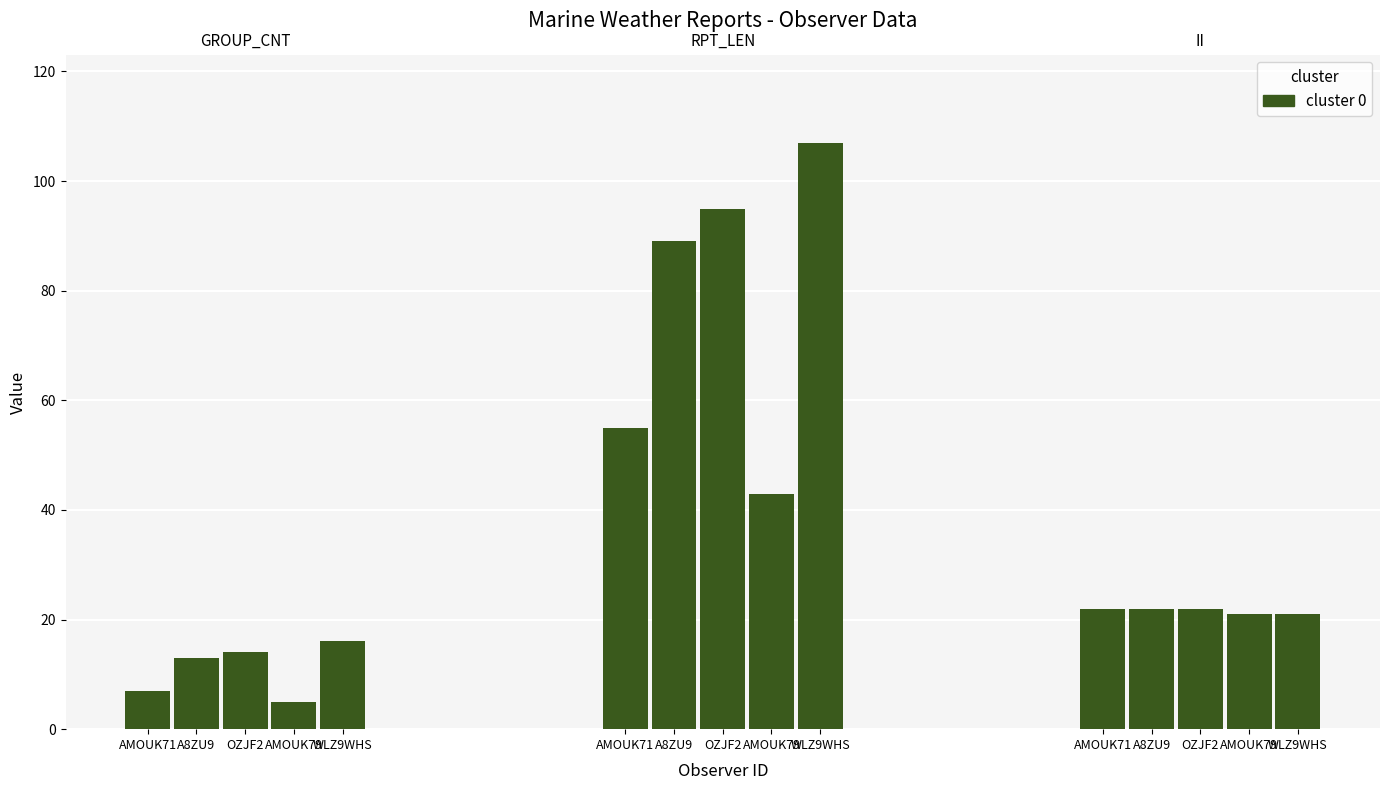

Rank the categories by value from lowest to highest.

AMOUK79, AMOUK71, A8ZU9, OZJF2, WLZ9WHS, AMOUK79, WLZ9WHS, AMOUK71, A8ZU9, OZJF2, AMOUK79, AMOUK71, A8ZU9, OZJF2, WLZ9WHS